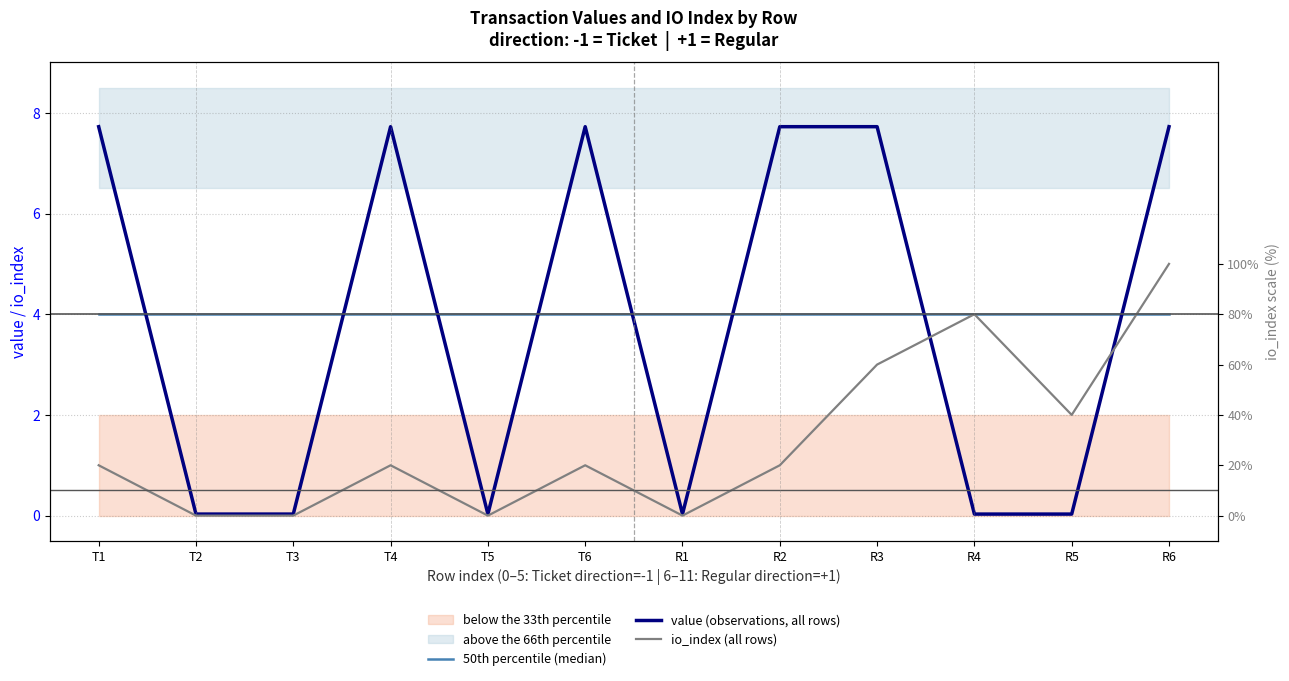

How many categories are shown in the chart?

12